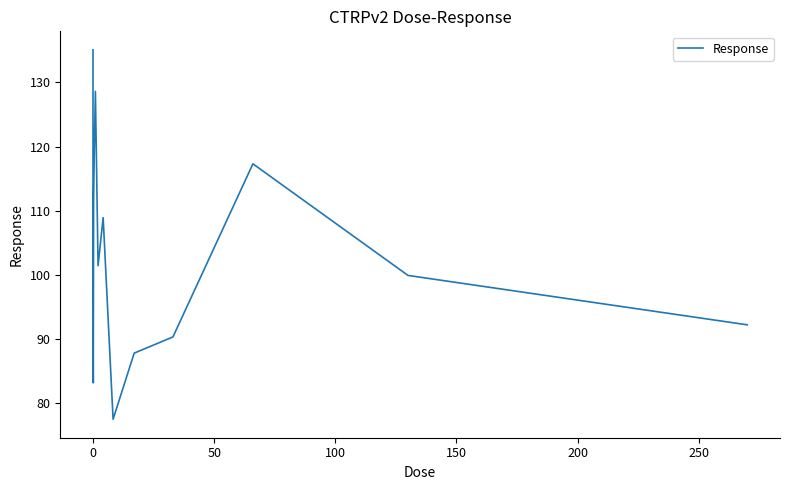

What is the minimum value shown in the chart?

77.4